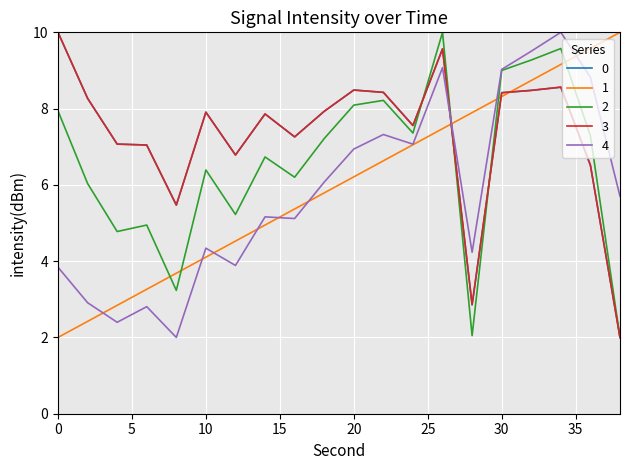

Is this an area chart (filled region under the line)?

No